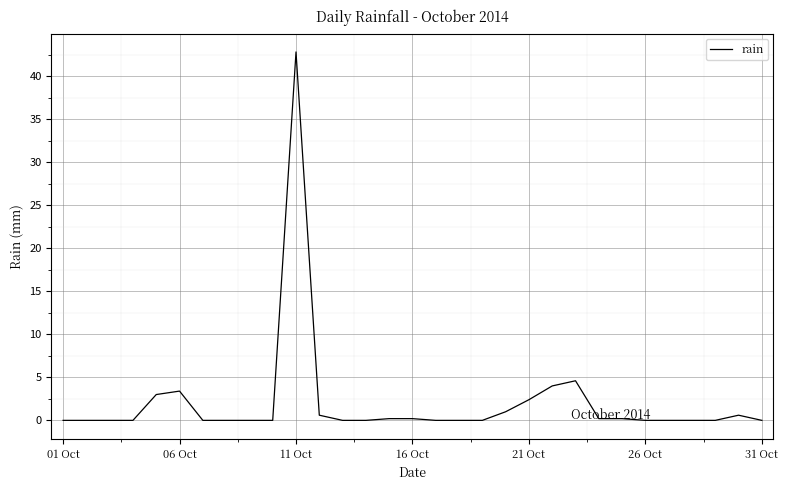

The value at 06 Oct is 1.6. True or false?

False